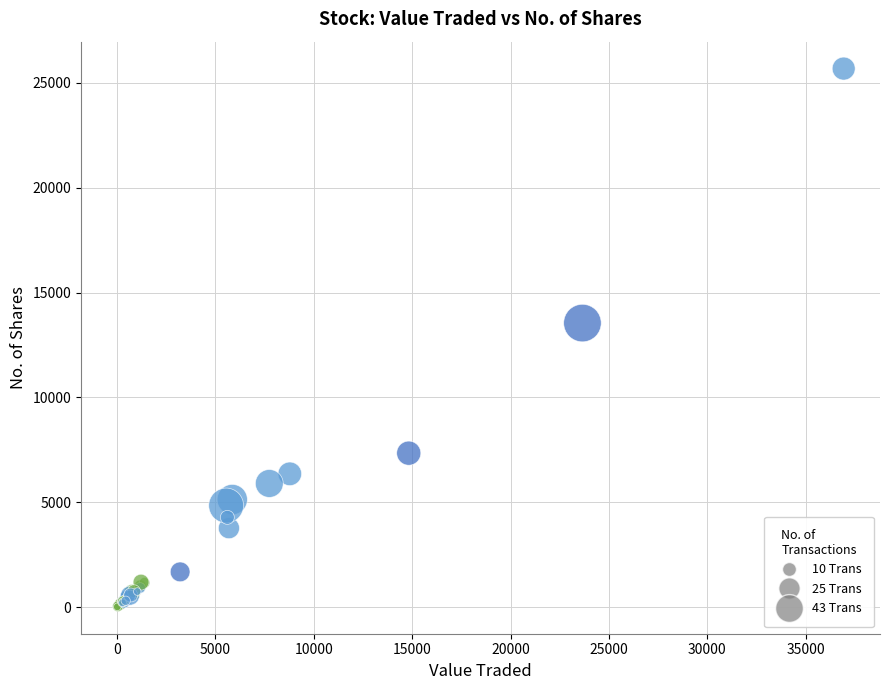

What Y value in the scatter plot is closest to 12845?

13543